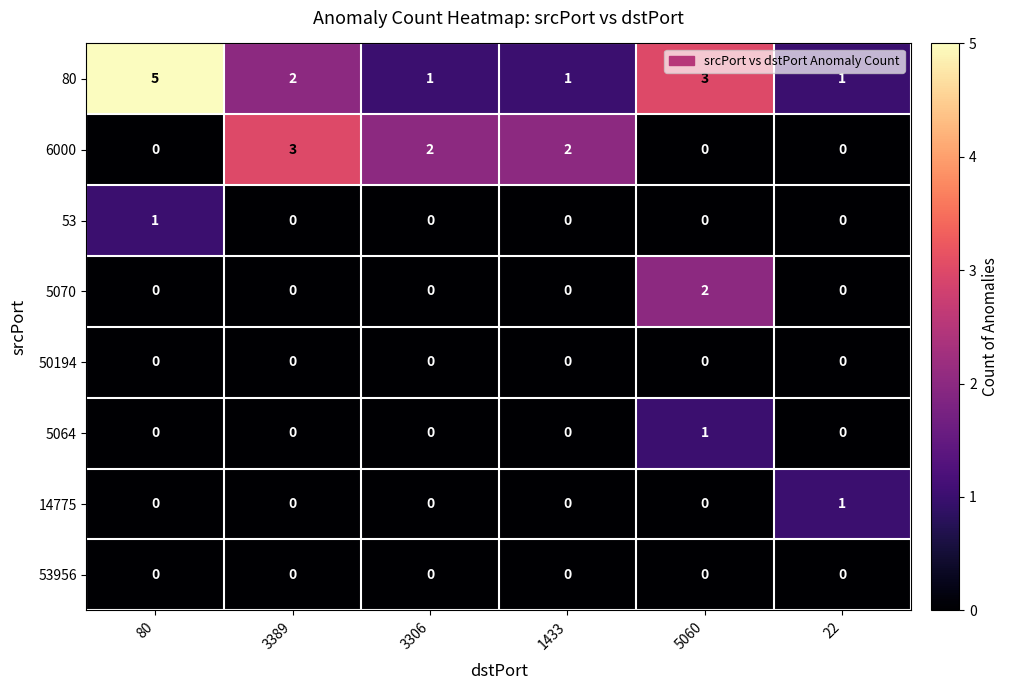

What is the total value across all series at 22?

2